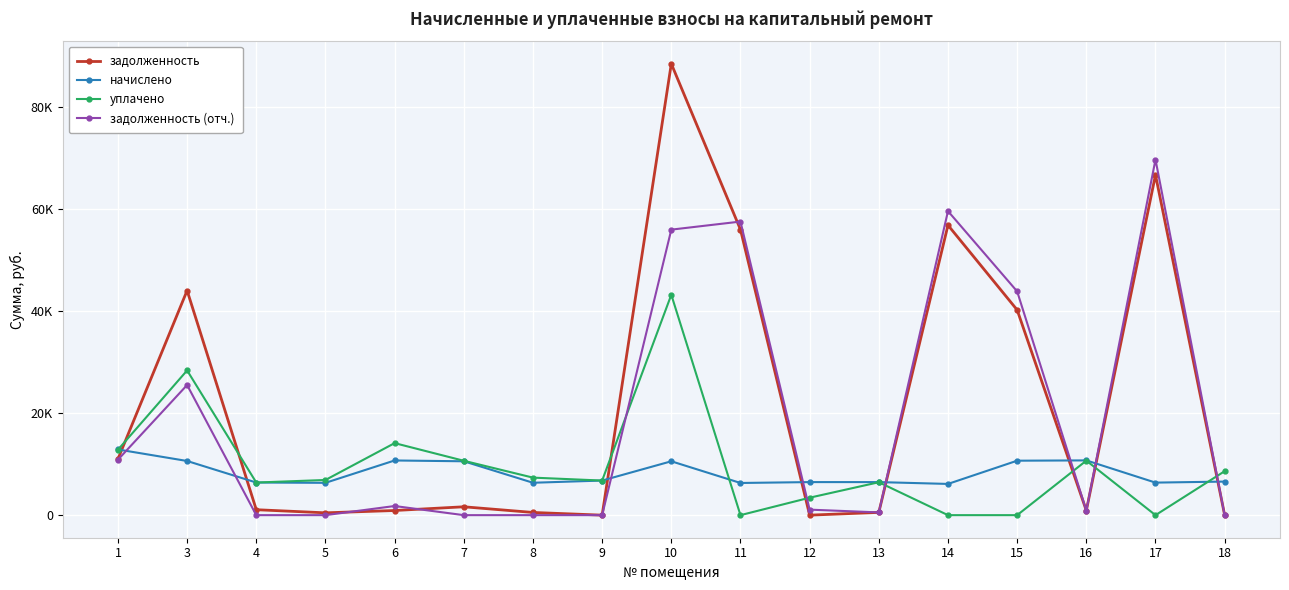

At which category does уплачено reach its first local peak?

3